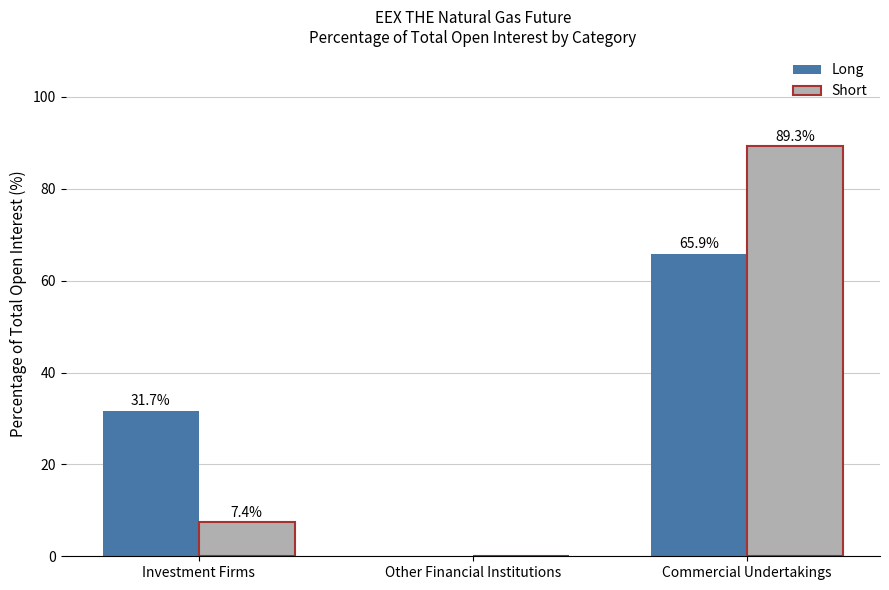

The Short series shows 7.4 at Investment Firms. True or false?

True